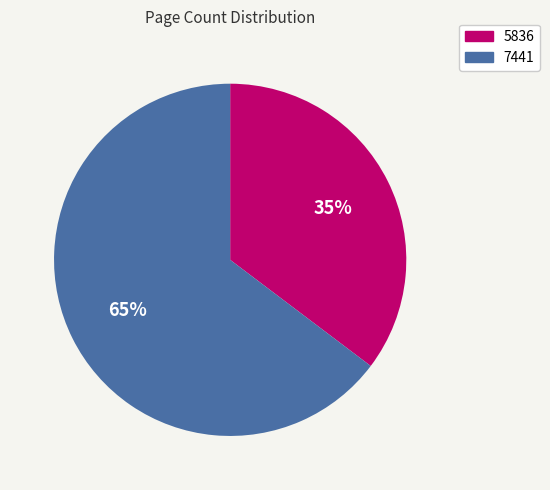

Which slice represents more than half of the pie?

7441